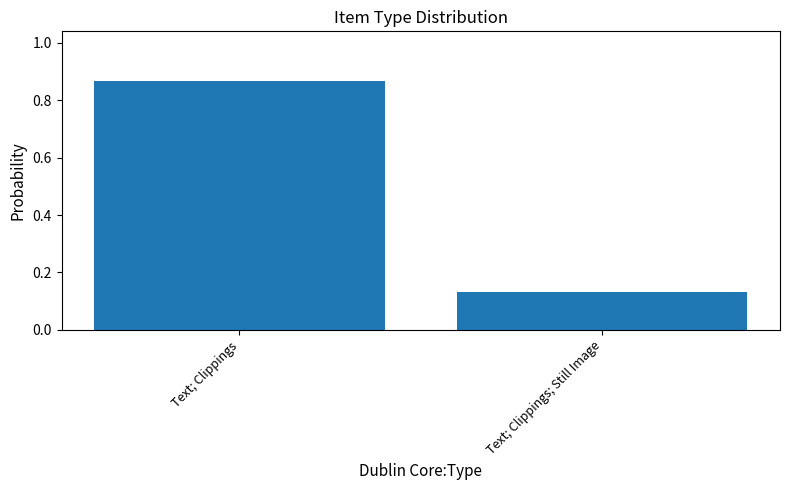

Which label corresponds to the largest value in the chart?

Text; Clippings